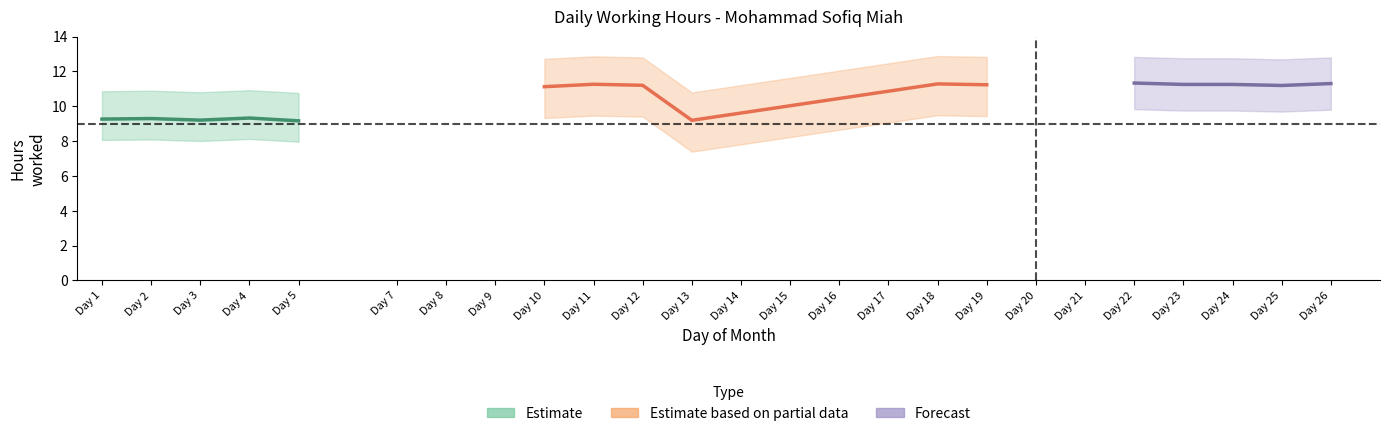

Is this an area chart (filled region under the line)?

No